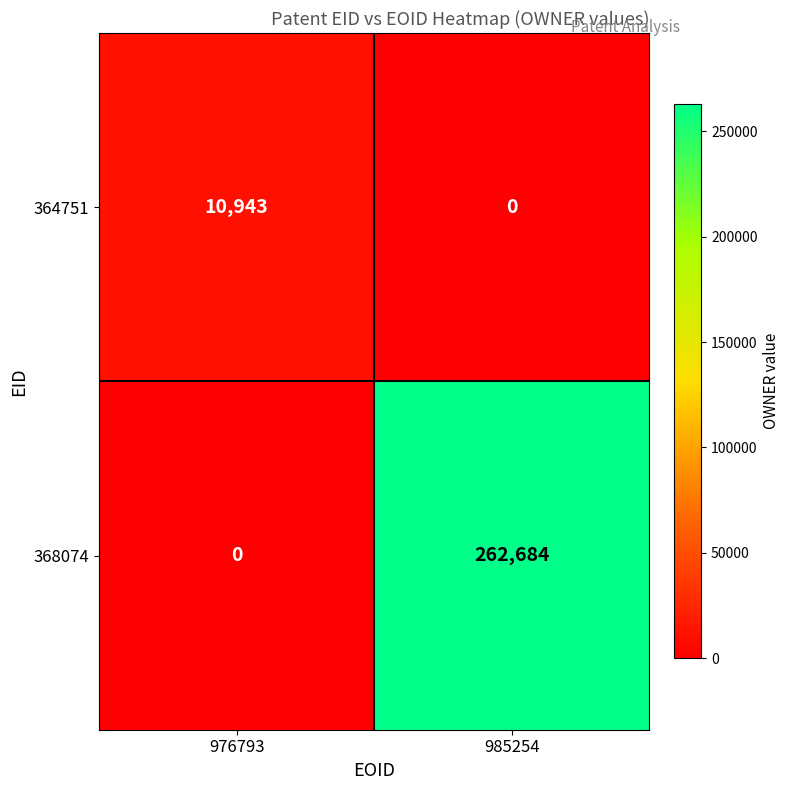

The 364751 series shows 0 at 985254. True or false?

True